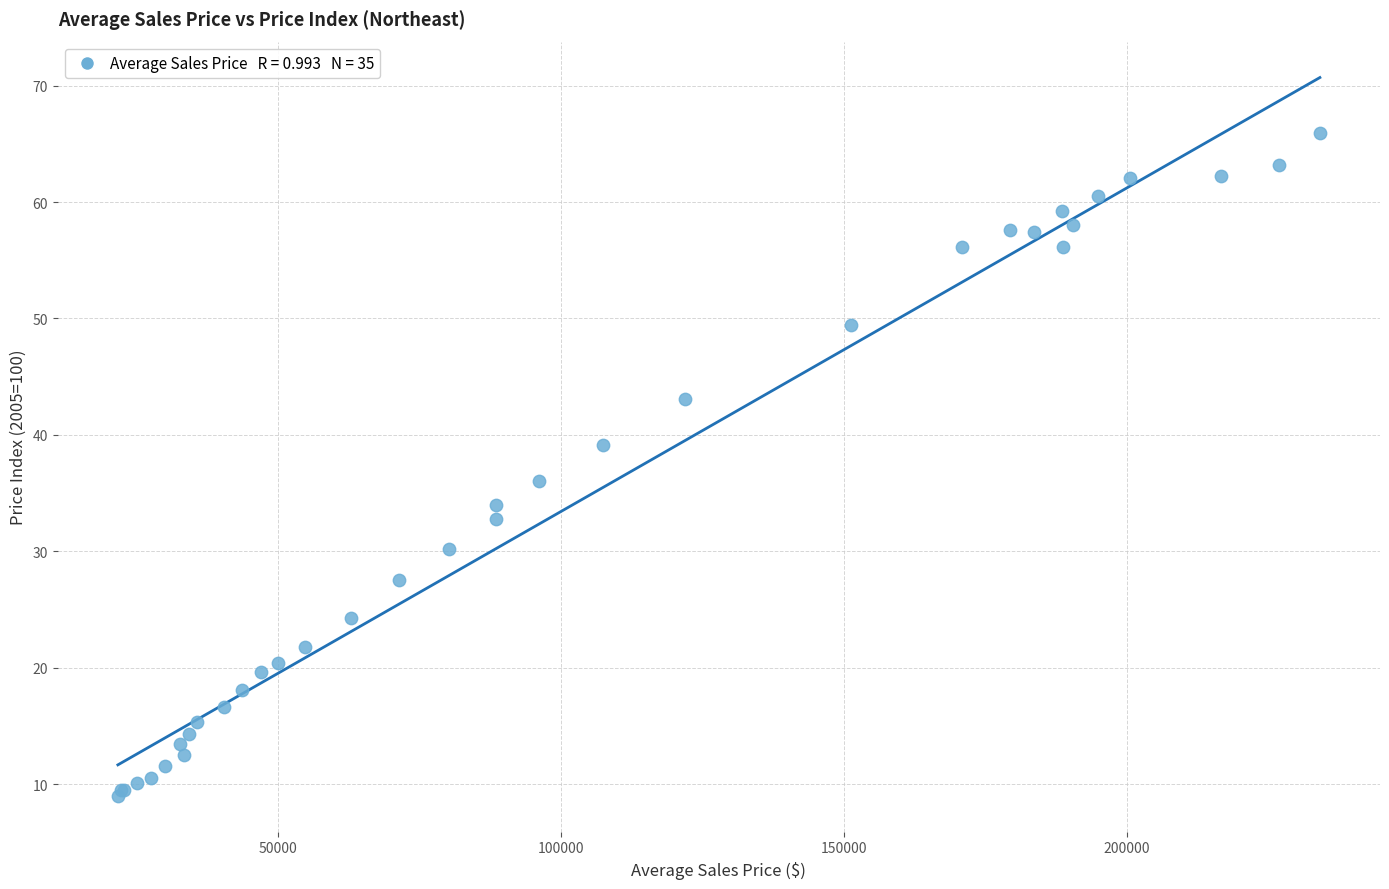

What Y value in the scatter plot is closest to 37?

36.1